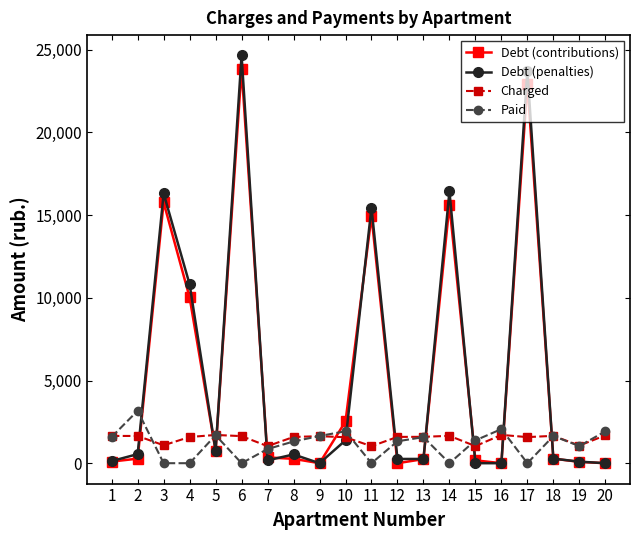

What is the sum of the Debt (contributions) values at 18 and 9?

275.9